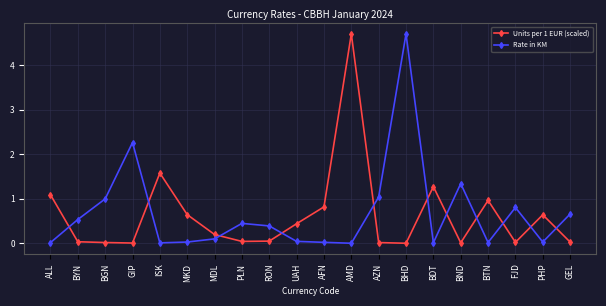

How many distinct data groups are displayed?

2